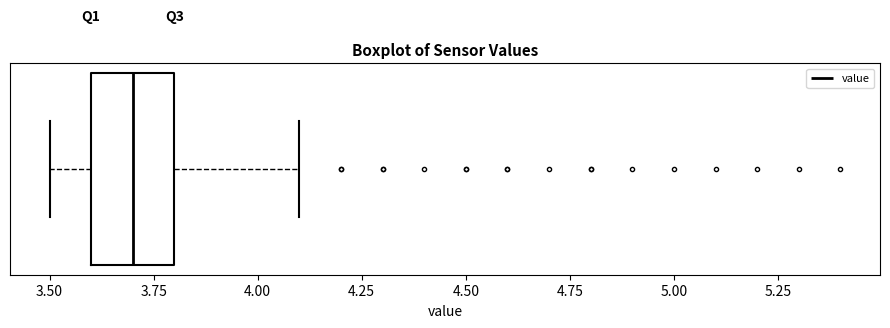

Transcribe this box plot: give where the median line is, the range the box spans, and where the two whiskers end, as read against the x-axis. The values are not printed on the chart, so give them approximately, as read against the axis.

median 3.7, box 3.6 to 3.8, whiskers 3.5 to 4.1